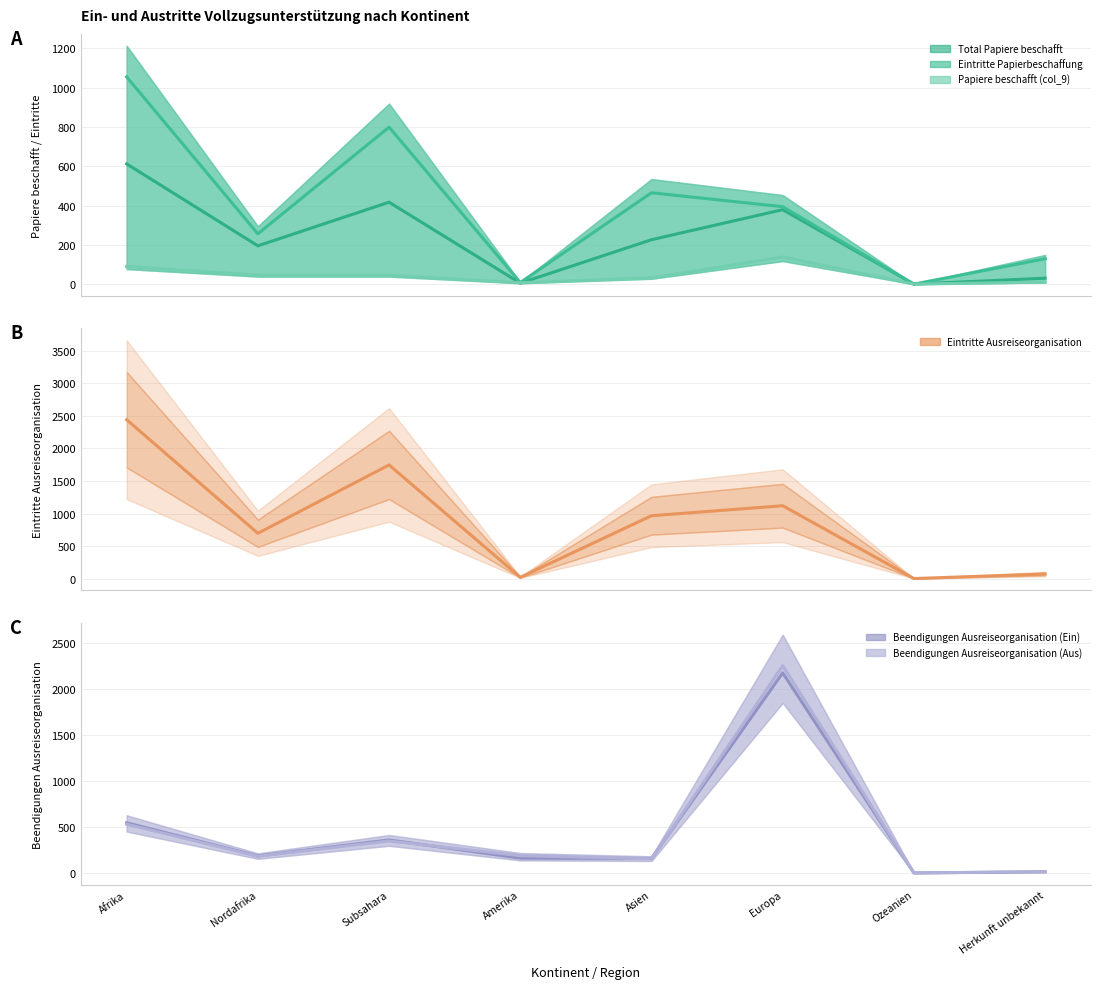

What position from the left is Subsahara?

3